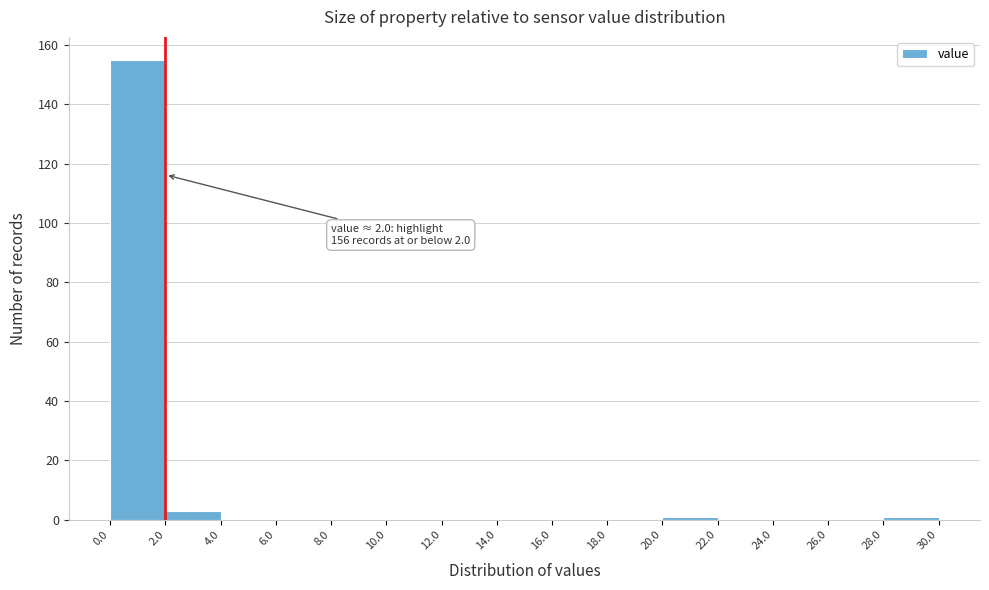

Which range on the x-axis has the tallest bar?

0.0 to 2.0